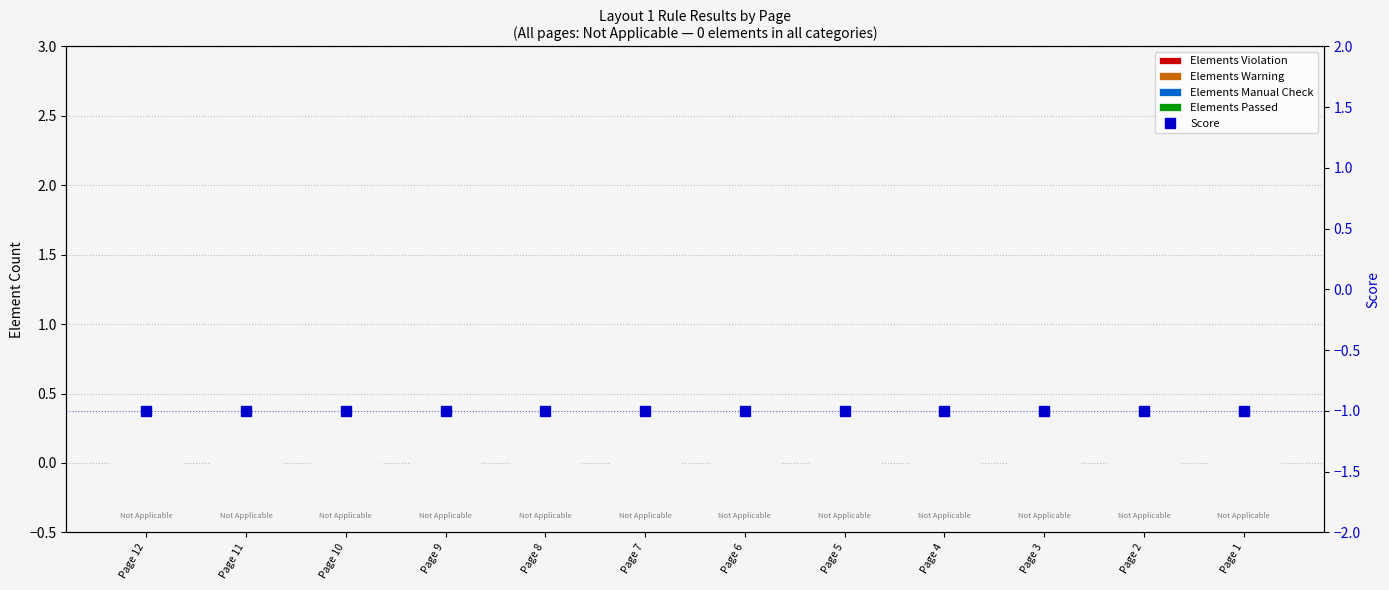

Reading left to right, what are all the values shown in this chart?

Elements Violation: 0	0	0	0	0	0	0	0	0	0	0	0
Elements Warning: 0	0	0	0	0	0	0	0	0	0	0	0
Elements Manual Check: 0	0	0	0	0	0	0	0	0	0	0	0
Elements Passed: 0	0	0	0	0	0	0	0	0	0	0	0
Score: -1	-1	-1	-1	-1	-1	-1	-1	-1	-1	-1	-1